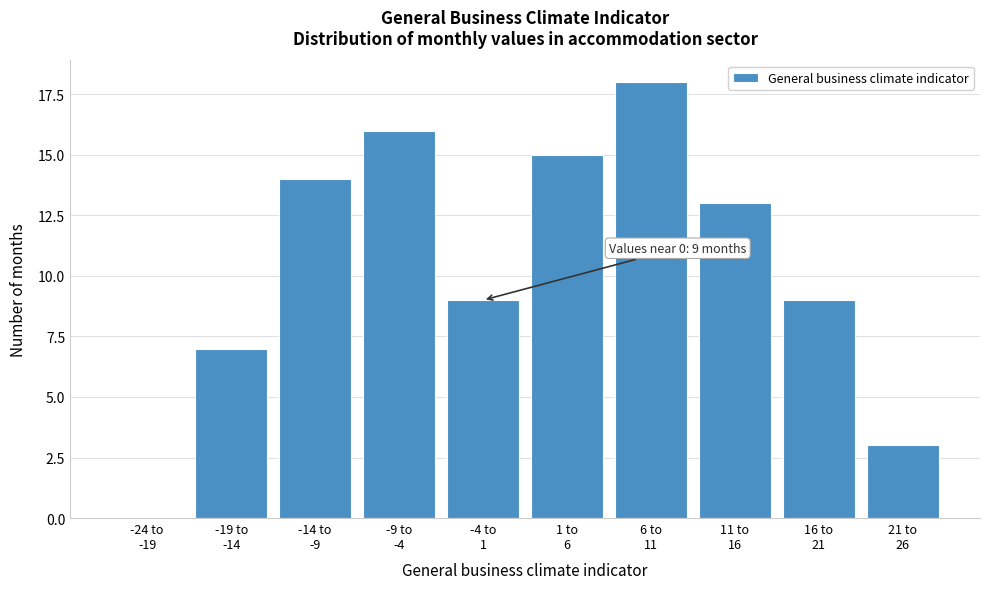

What is the maximum value shown in the chart?

18